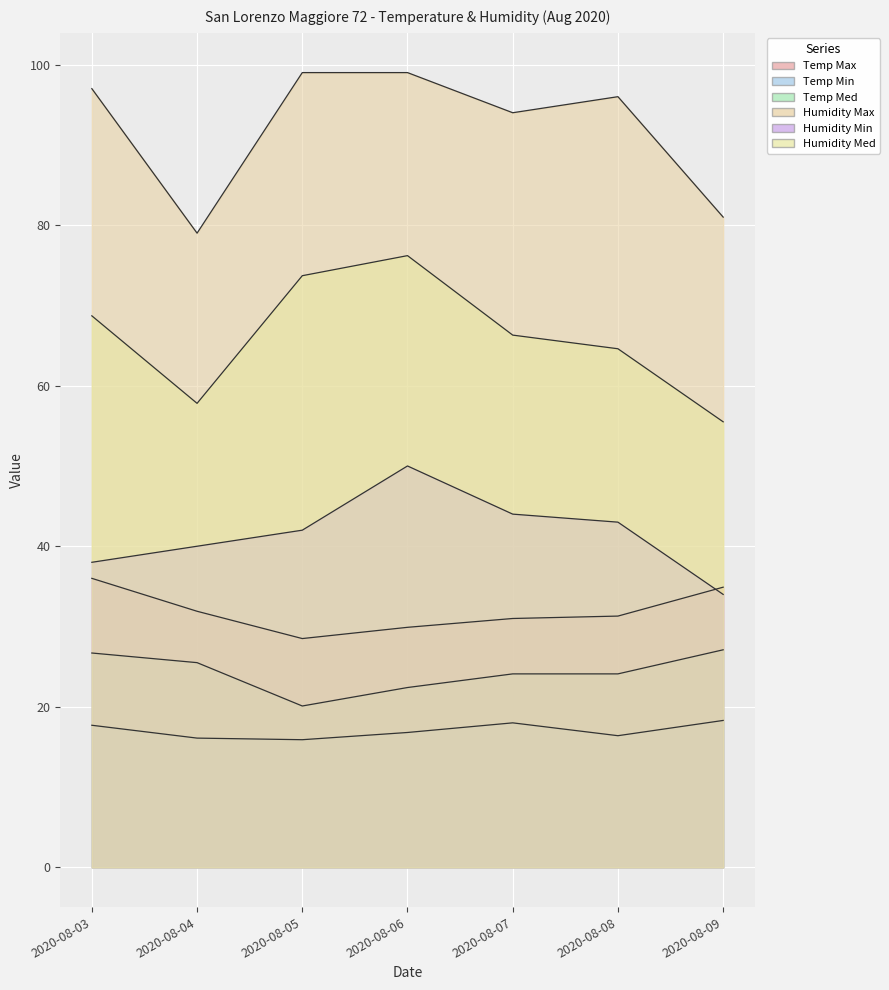

True or false: Temp Max has a value of 28.5 at 2020-08-05.

True